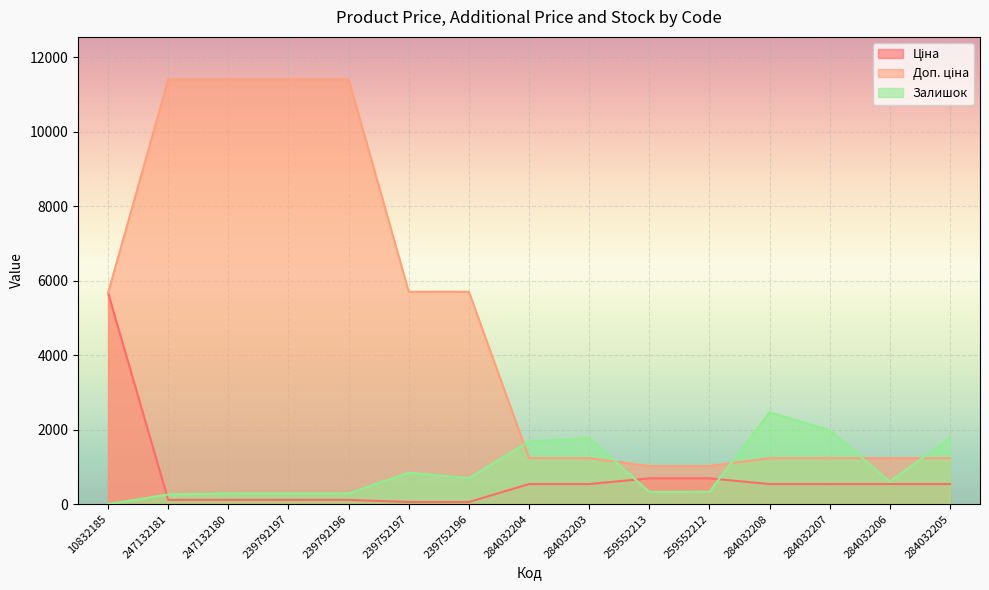

Which series has the largest range (max minus min)?

Доп. ціна